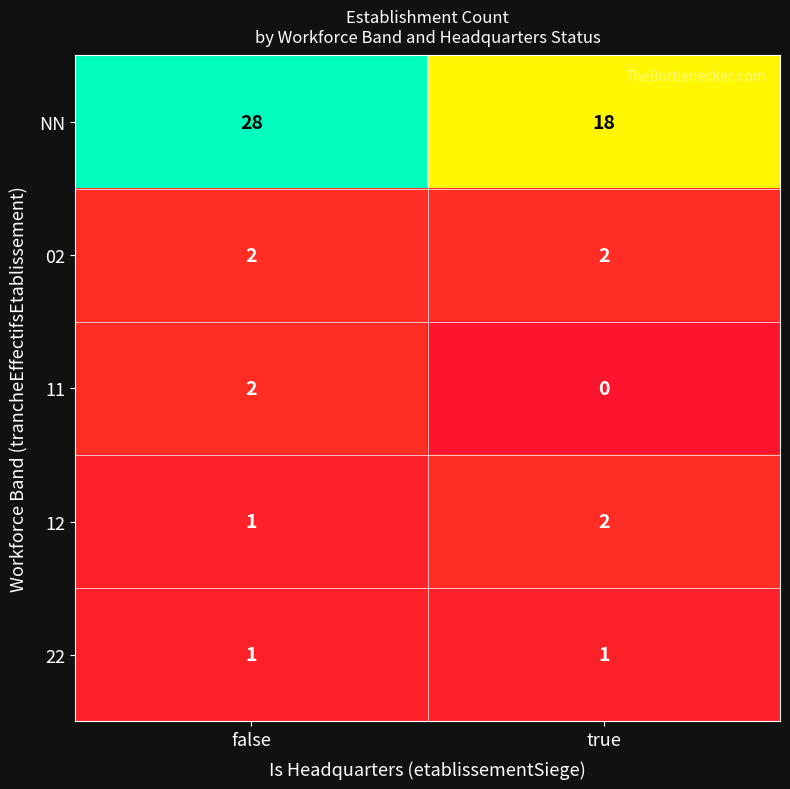

Is it true that NN equals 49 at false?

False